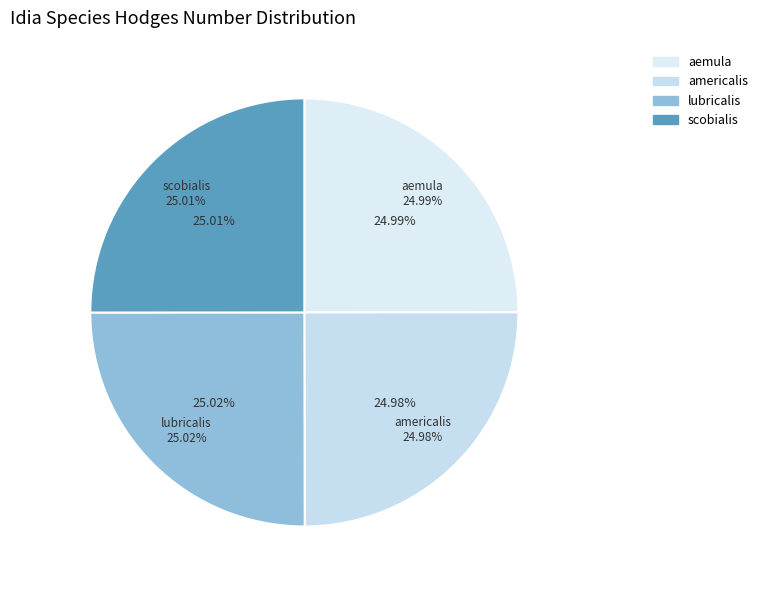

Which has a higher value, americalis or lubricalis?

lubricalis